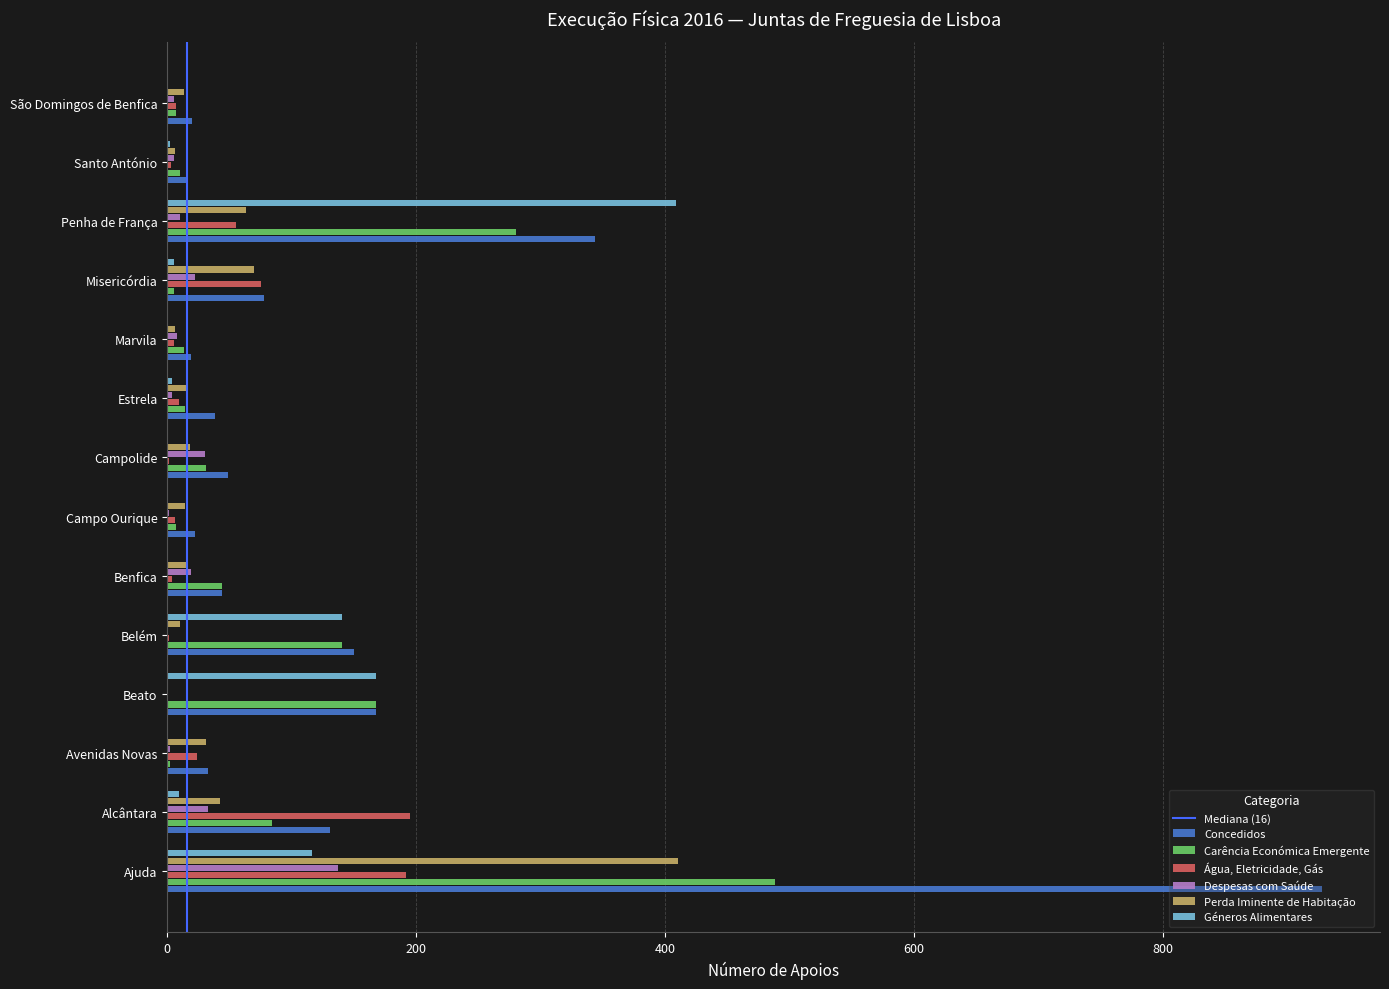

What is the average value of the Despesas com Saúde series?

20